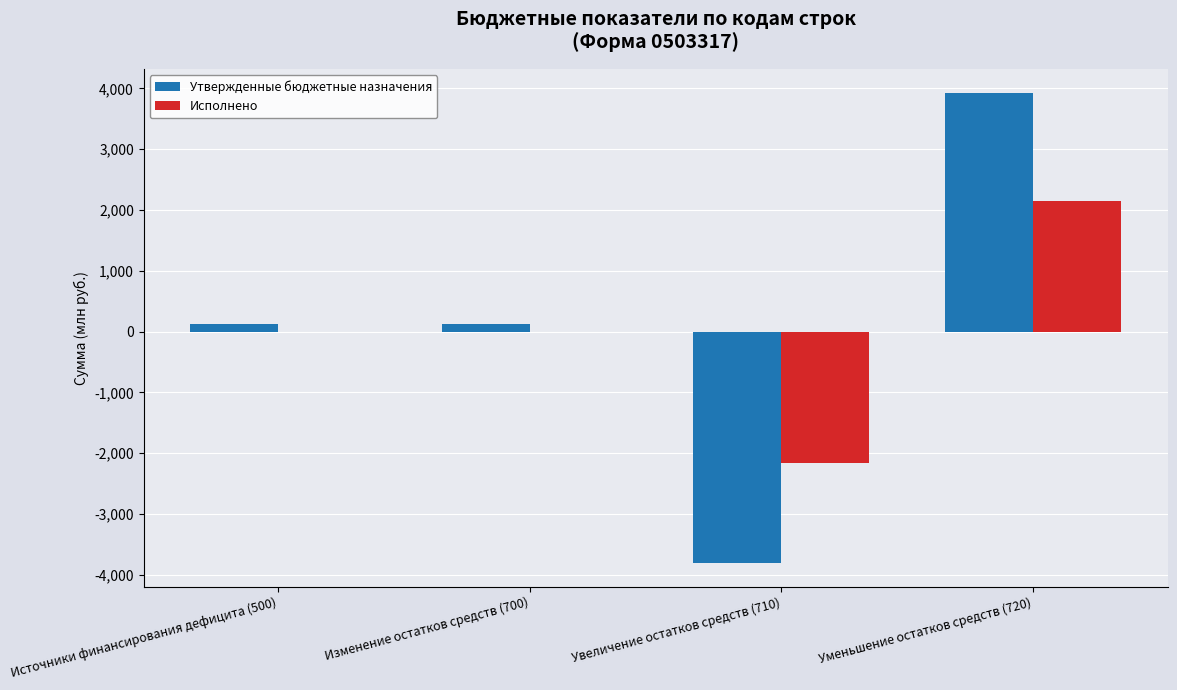

What are all the series names shown in the legend?

Утвержденные бюджетные назначения, Исполнено